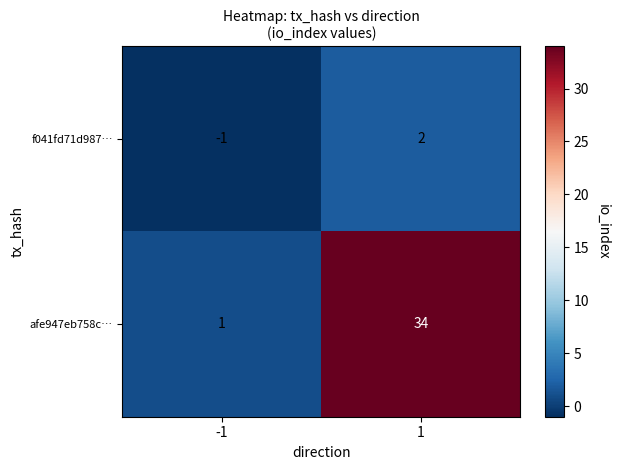

What is the difference between the afe947eb758c… values at -1 and 1?

33